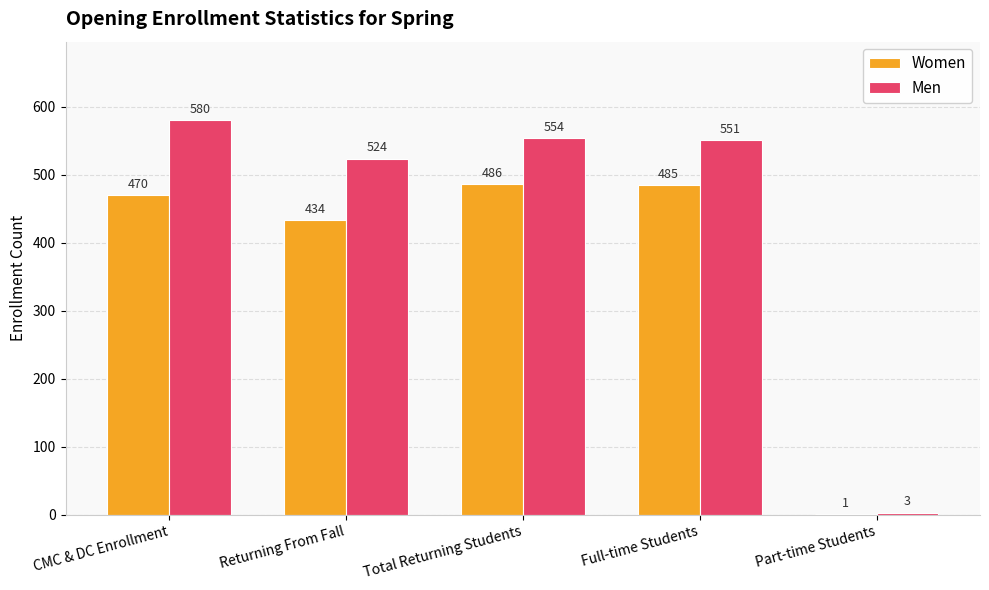

What is the sum of the Men values at Part-time Students and Full-time Students?

554